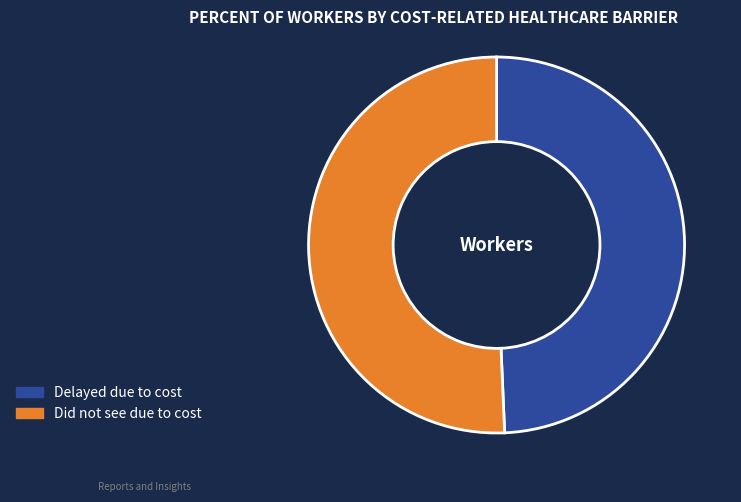

Is there any slice that represents more than half of the pie?

Yes